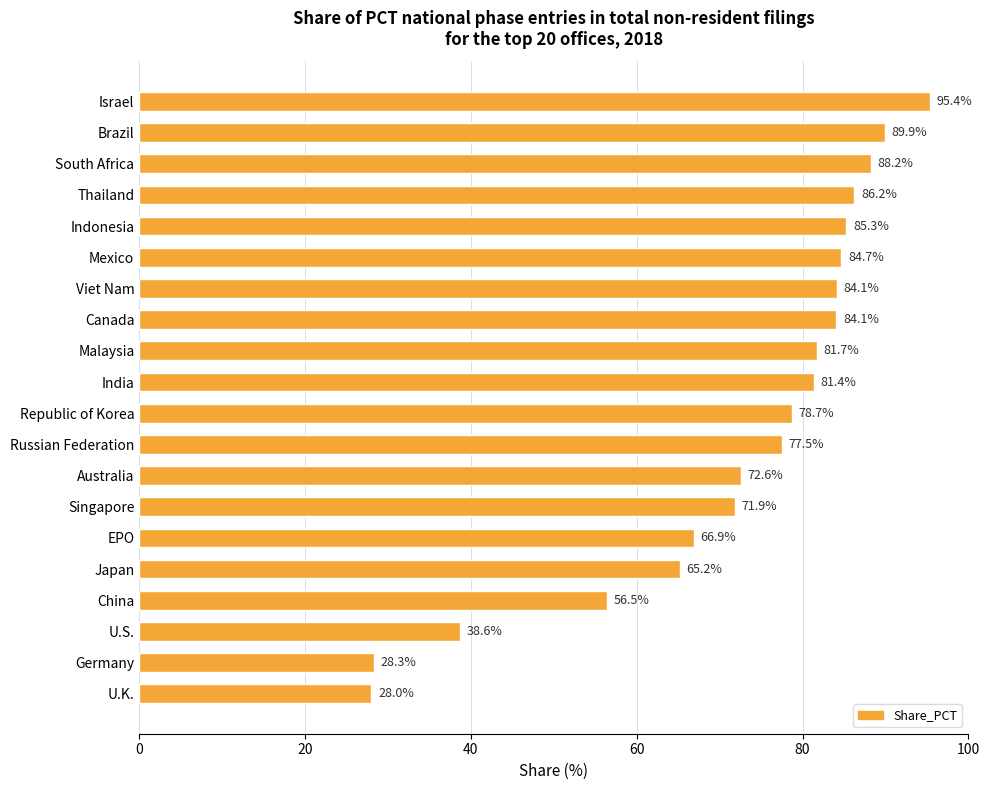

What is the minimum value shown in the chart?

28.0